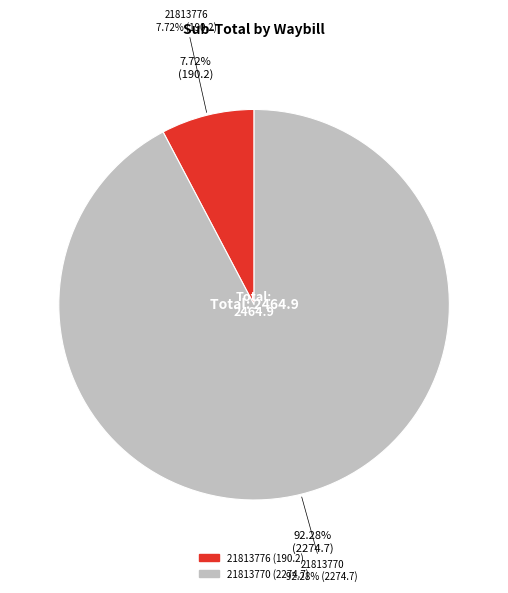

What percentage is the 21813776 slice, to the nearest percent?

8%